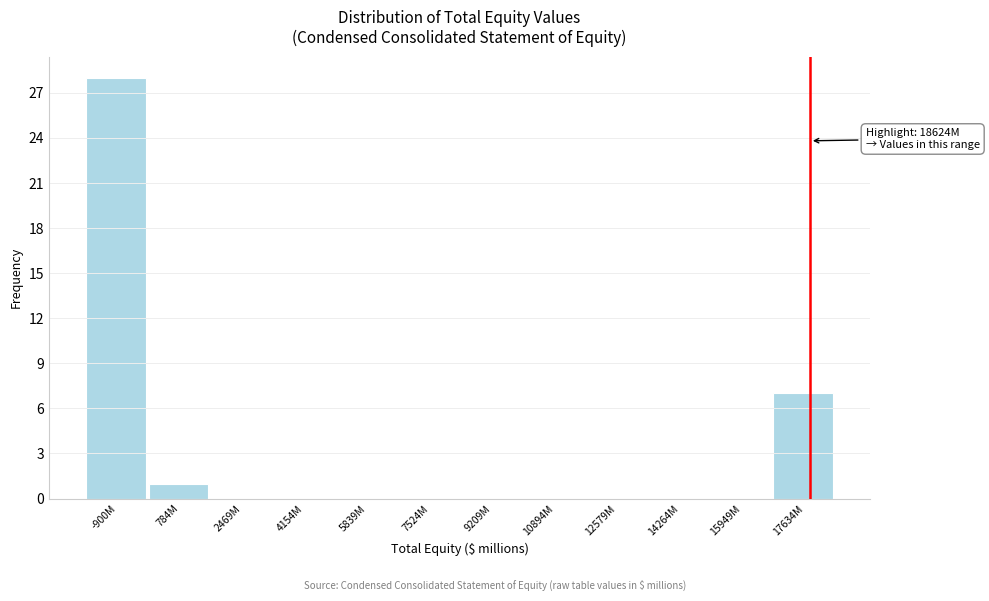

Reading left to right, extract all data points from this chart.

-900M=28	784M=1	2469M=0	4154M=0	5839M=0	7524M=0	9209M=0	10894M=0	12579M=0	14264M=0	15949M=0	17634M=7